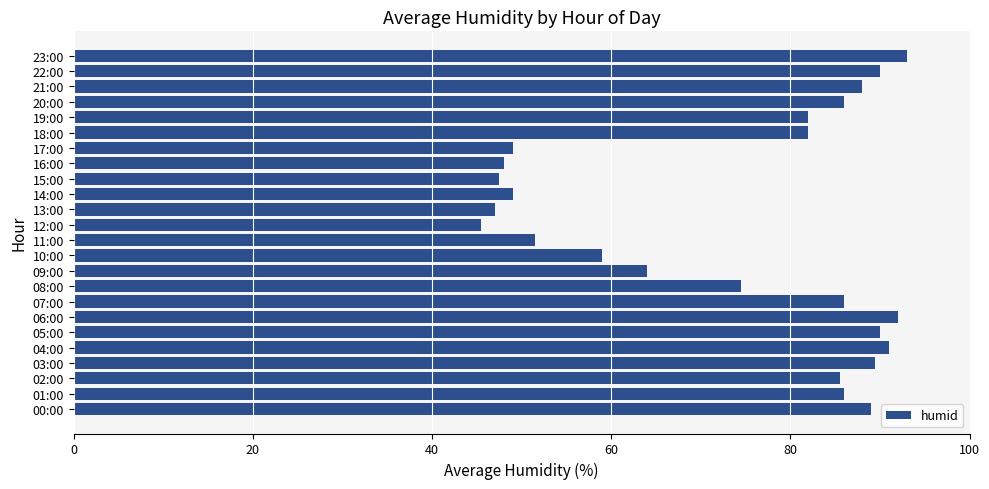

Reading bottom to top, list all the values displayed in this chart.

89.0	86.0	85.5	89.5	91.0	90.0	92.0	86.0	74.5	64.0	59.0	51.5	45.5	47.0	49.0	47.5	48.0	49.0	82.0	82.0	86.0	88.0	90.0	93.0